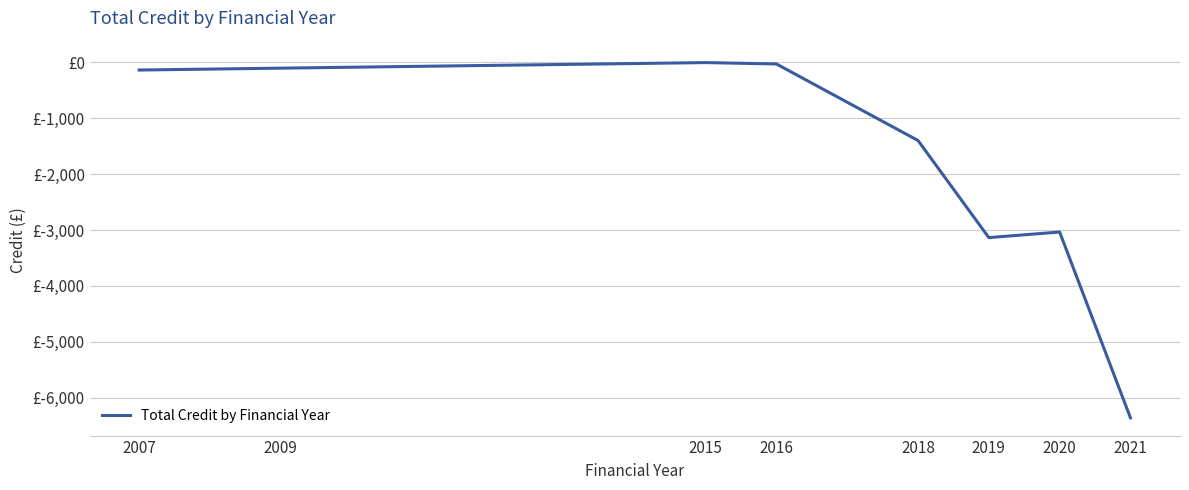

Does the chart have visible grid lines?

Yes